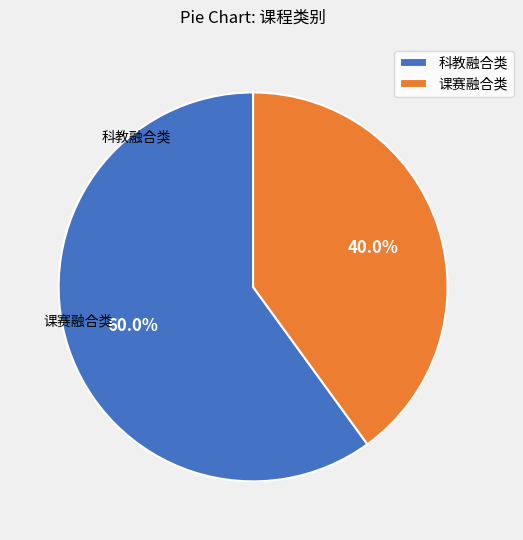

To the nearest percent, what portion does 课赛融合类 represent?

40%